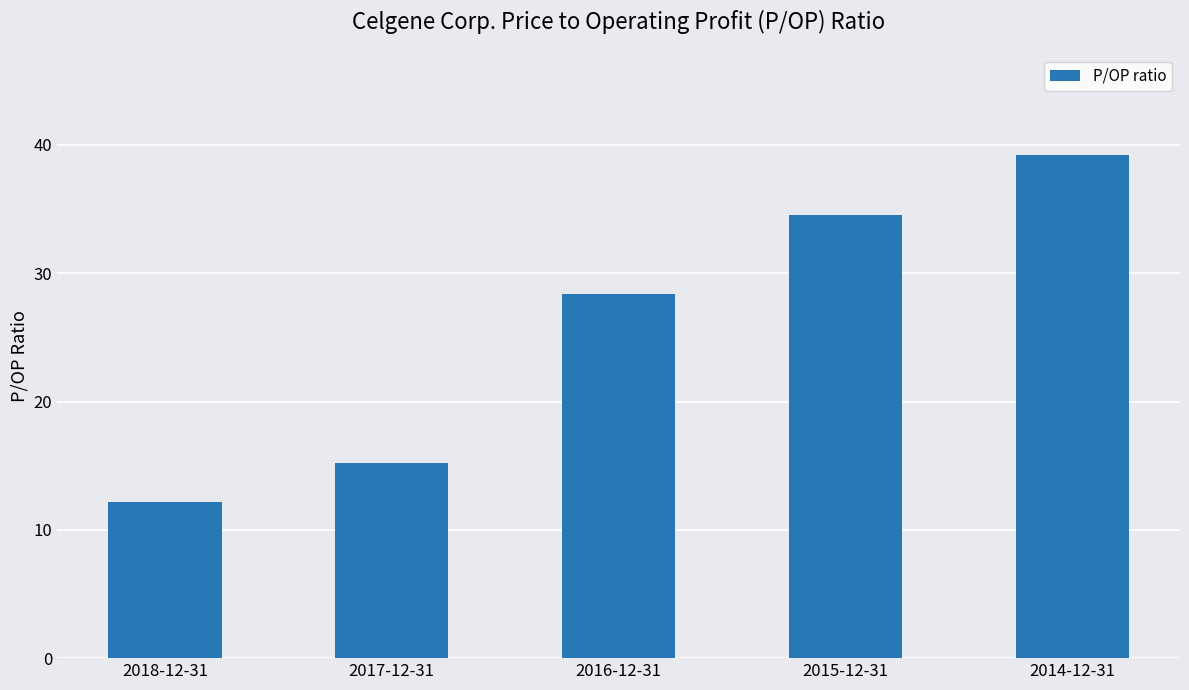

What is the ratio of the value at 2016-12-31 to the value at 2017-12-31?

1.9